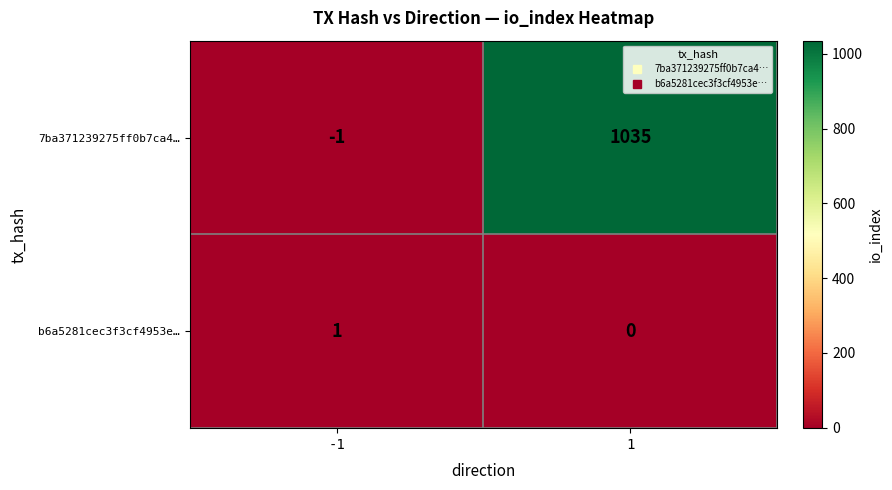

List the series in order of their overall mean, highest first.

7ba371239275ff0b7ca4…, b6a5281cec3f3cf4953e…